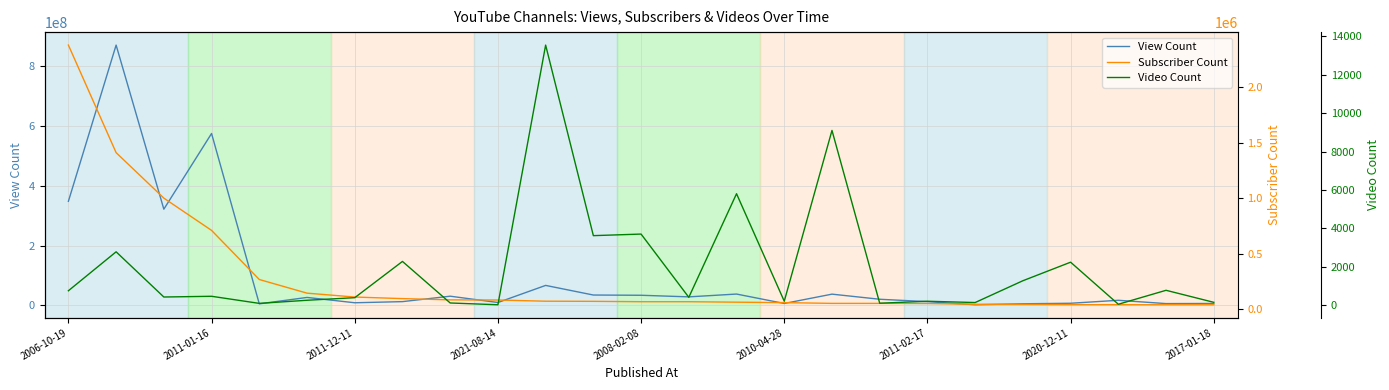

At which label is View Count closest to 436032384?

2006-10-19